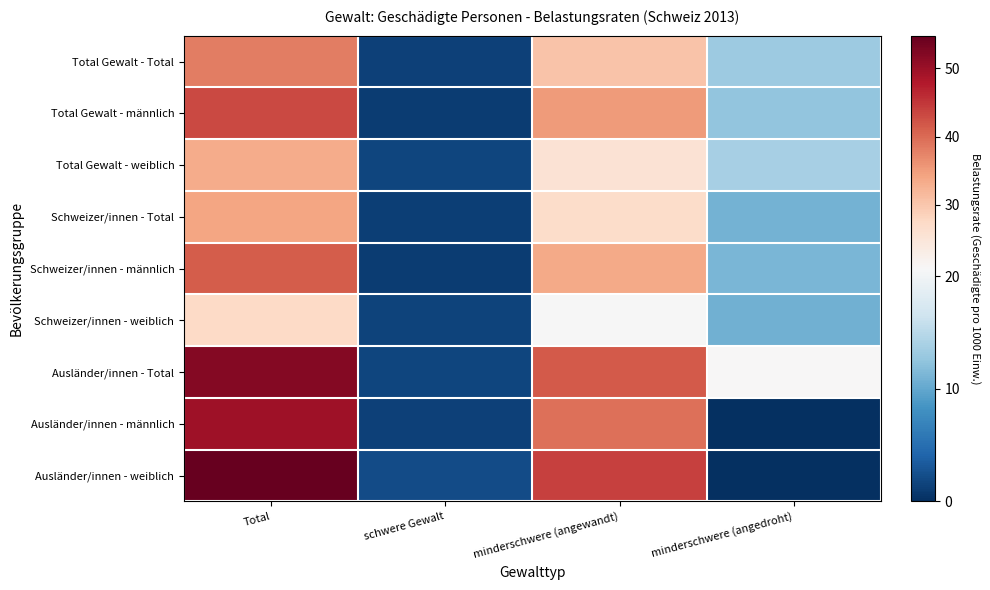

Which series has the largest range (max minus min)?

Ausländer/innen - weiblich